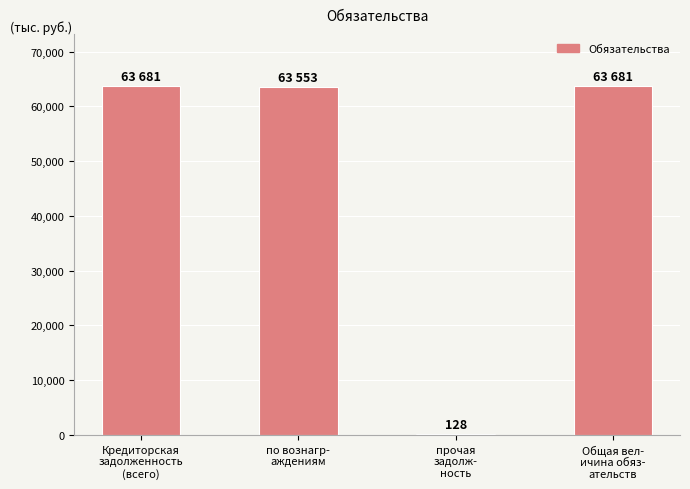

What is the maximum value shown in the chart?

63680.6